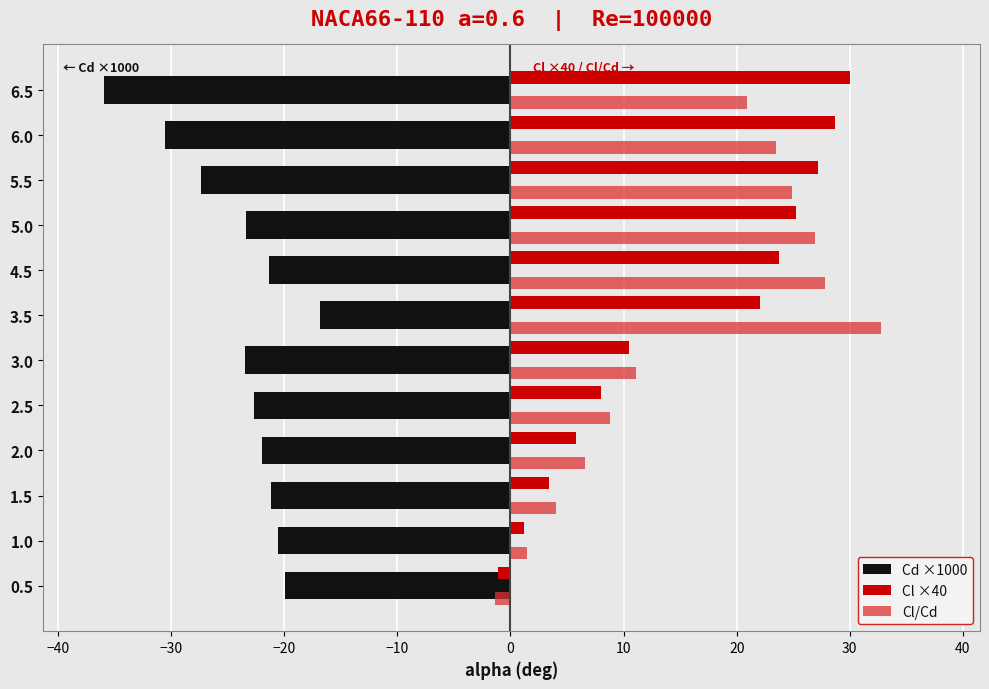

At which category is the sum across all series the highest?

3.5